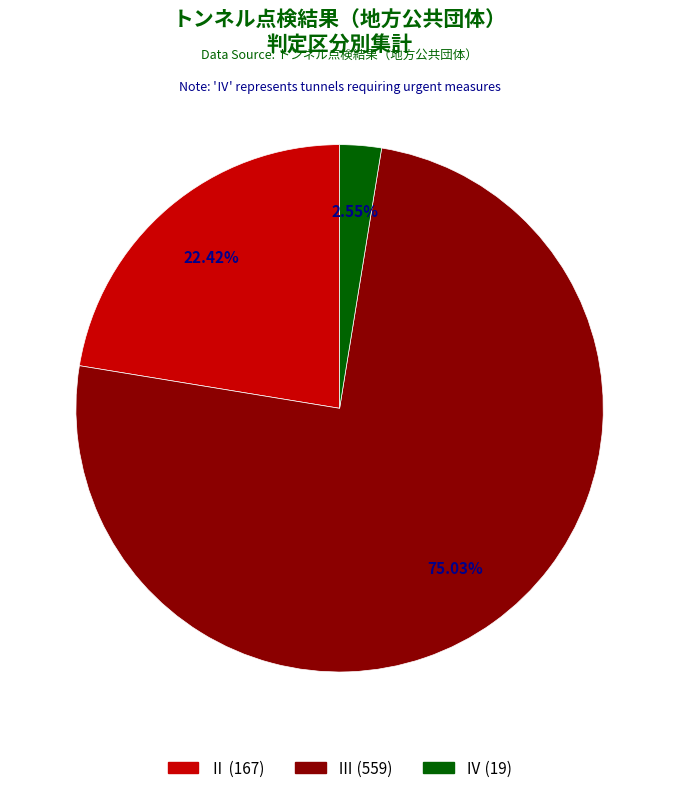

Is there any slice that represents more than half of the pie?

Yes